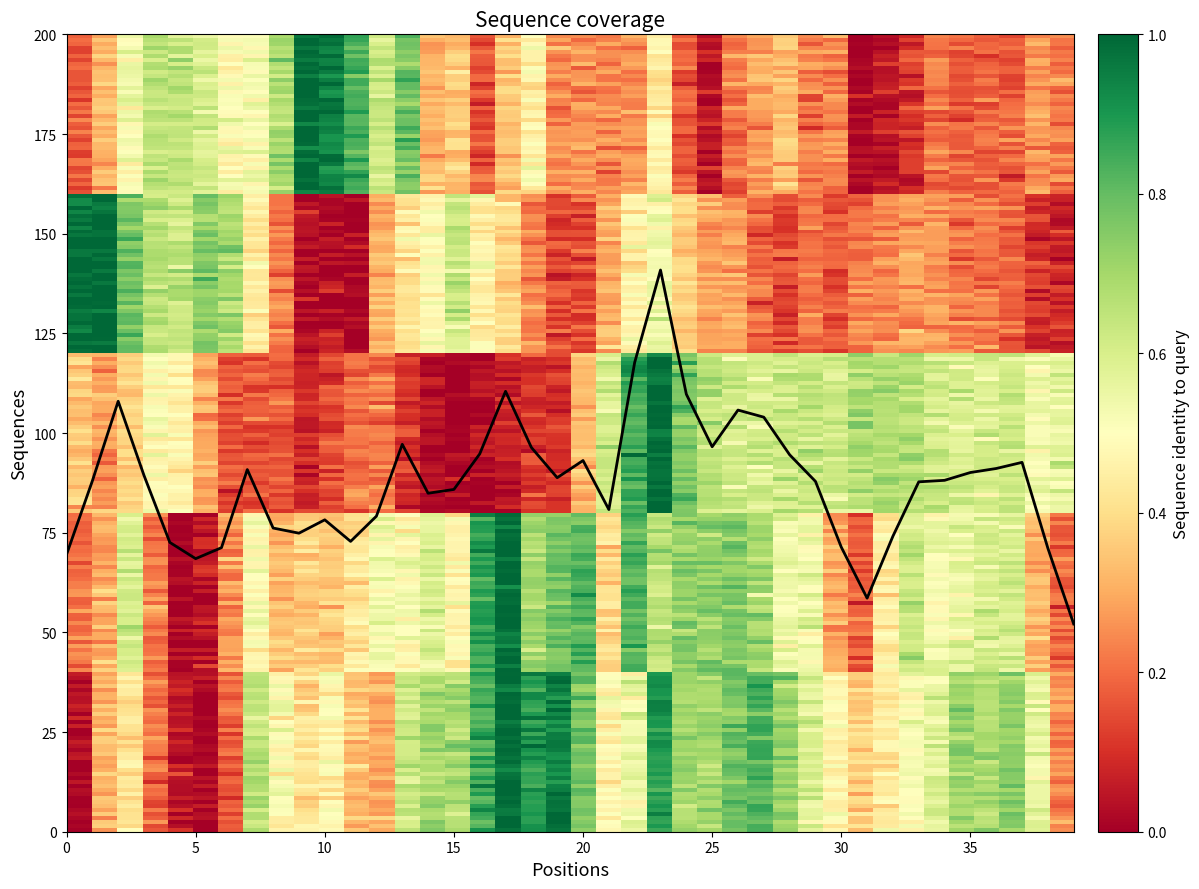

What is the maximum value shown in the chart?

140.9